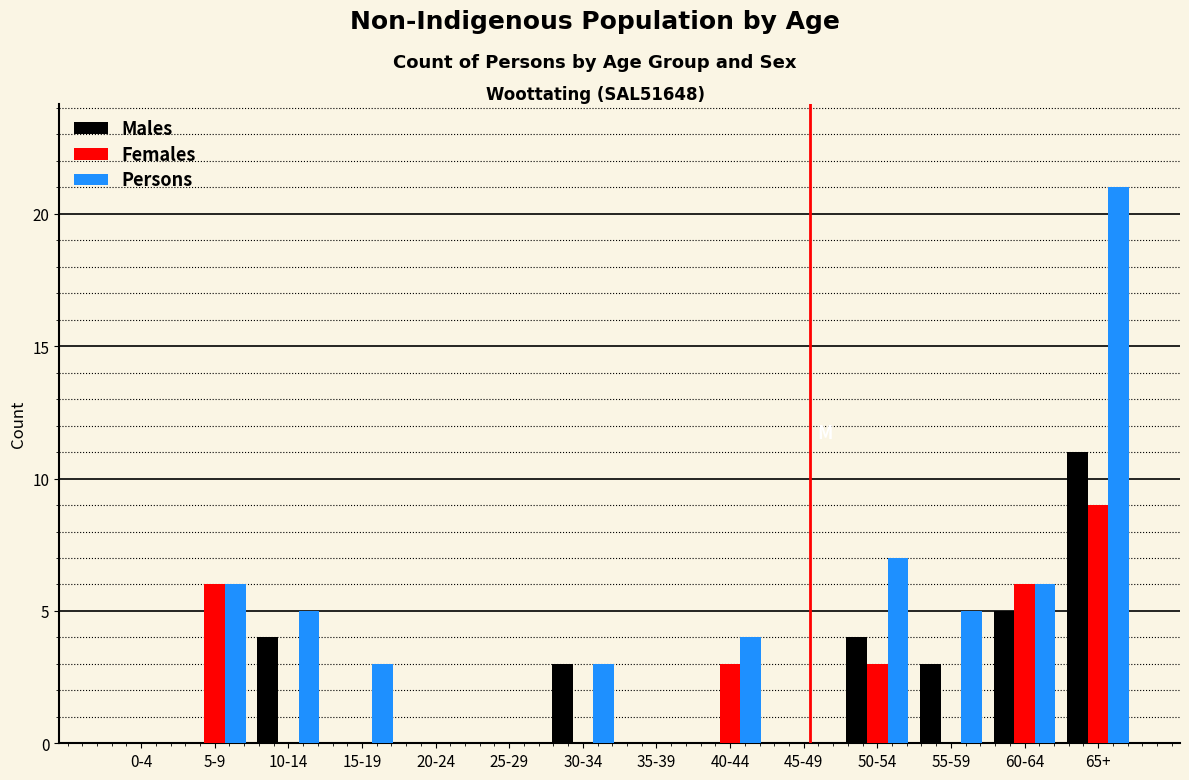

What is the greatest value displayed?

21